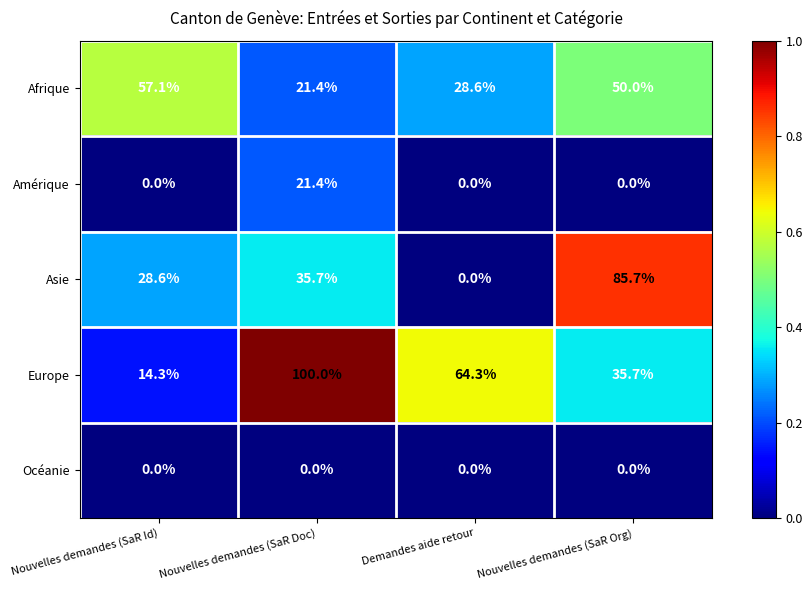

Which series changed the most between Nouvelles demandes (SaR Doc) and Nouvelles demandes (SaR Org)?

Europe